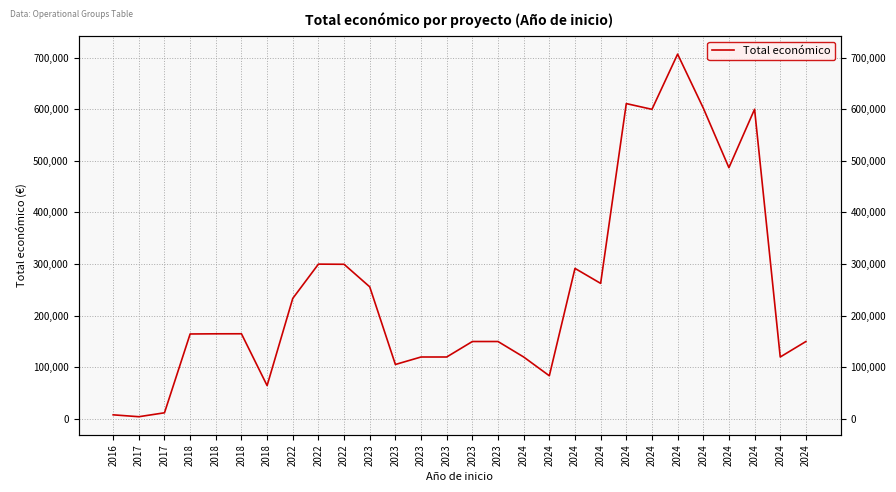

Which has a higher value, 2023 or 2022?

2022